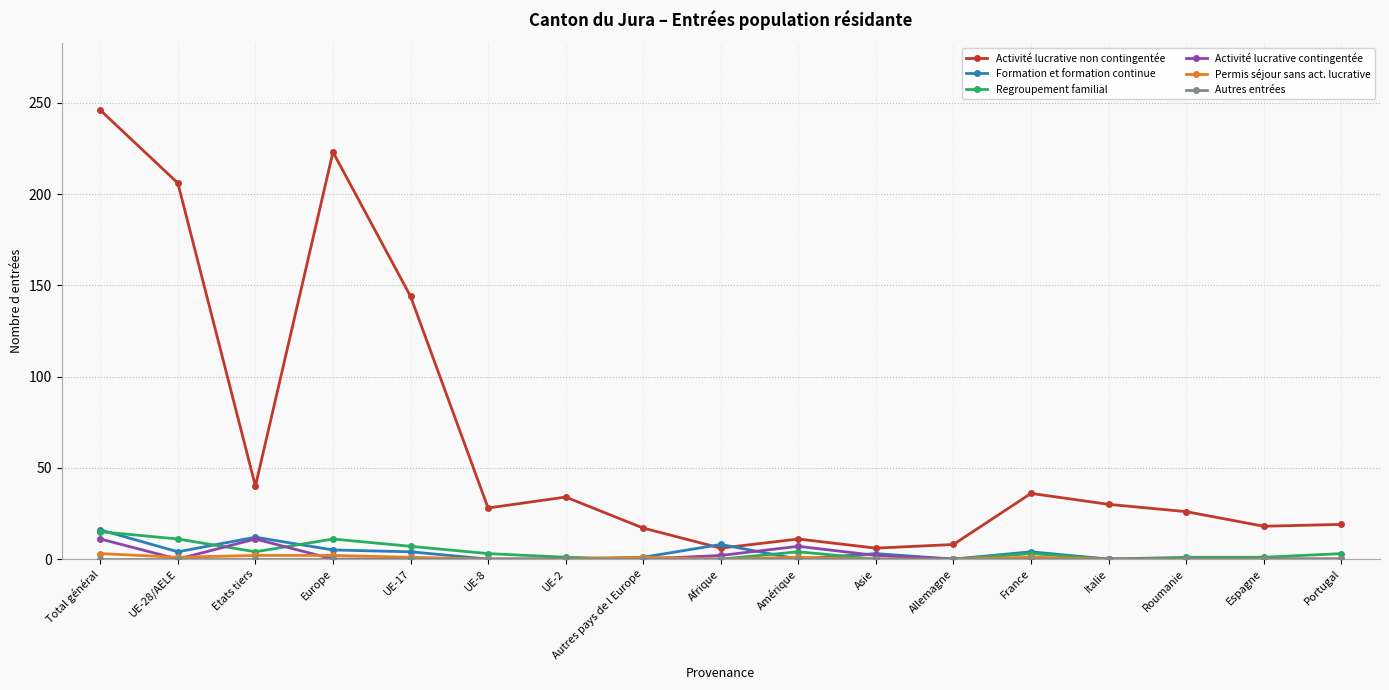

Where do Formation et formation continue and Activité lucrative non contingentée first cross each other?

Autres pays de l Europe and Afrique